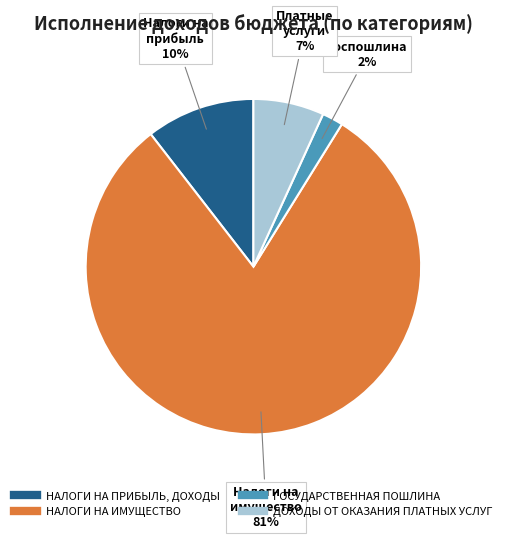

Which slice is the largest?

НАЛОГИ НА ИМУЩЕСТВО